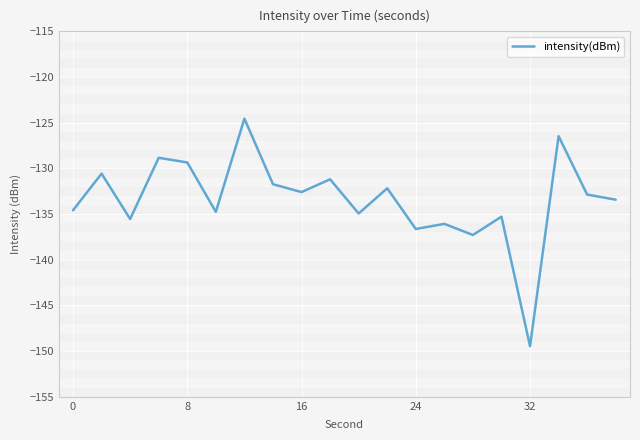

What is the maximum value shown in the chart?

-124.6